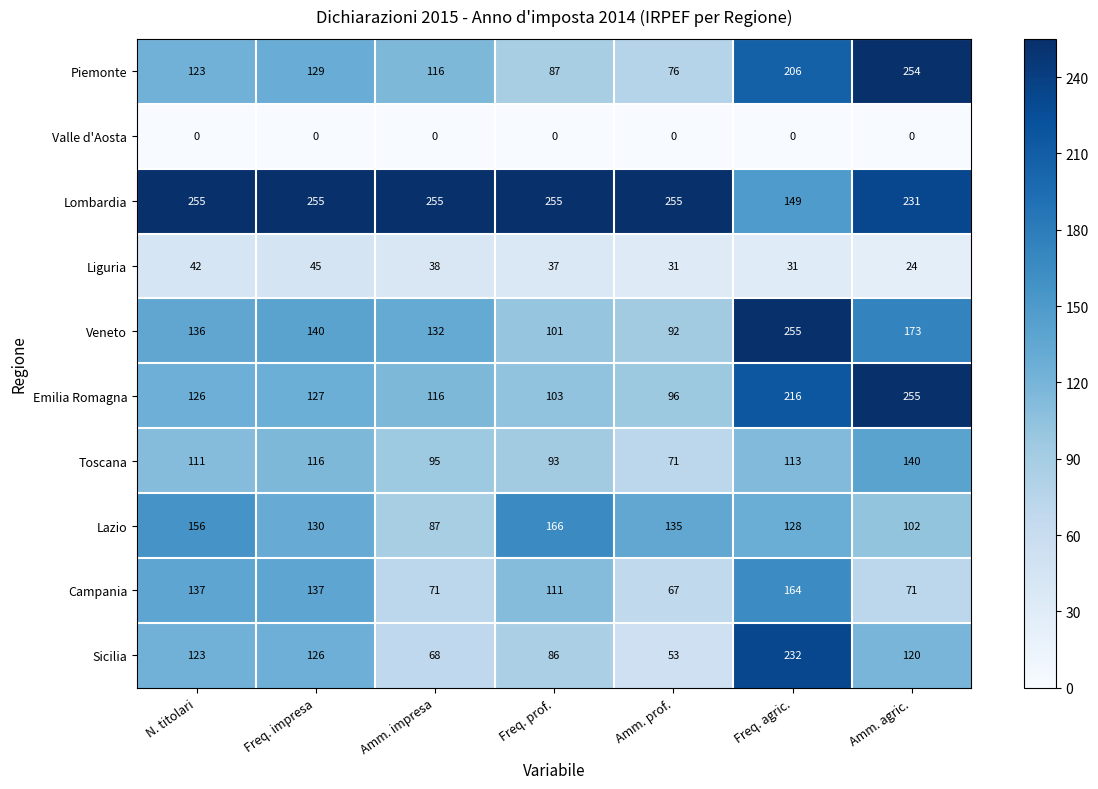

What is the total value across all series at N. titolari?

1209